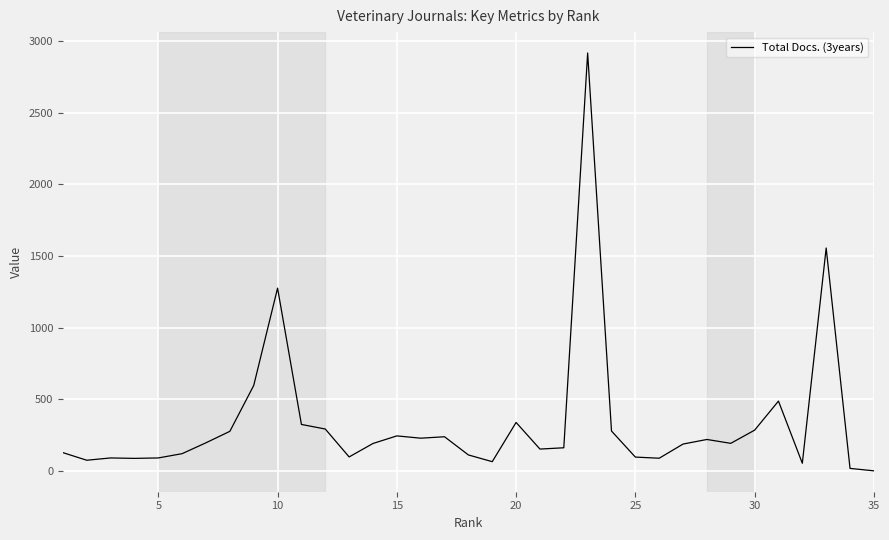

How many series are shown in this chart?

1